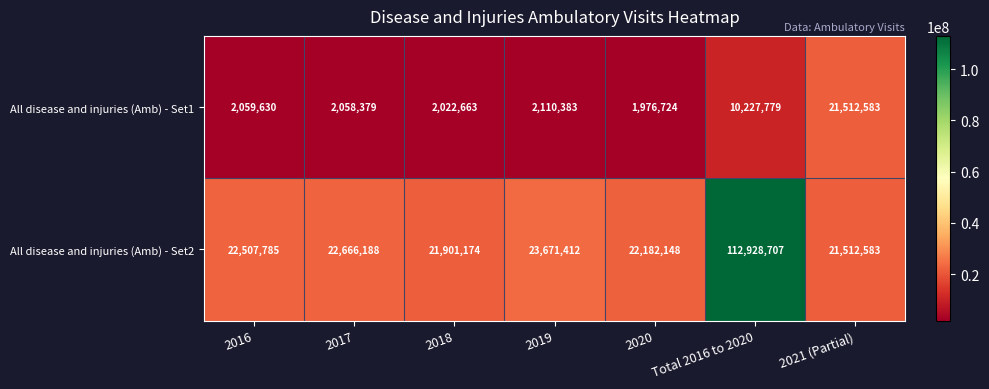

What value does the All disease and injuries (Amb) - Set2 series have at 2018, to the nearest 10?

21901170